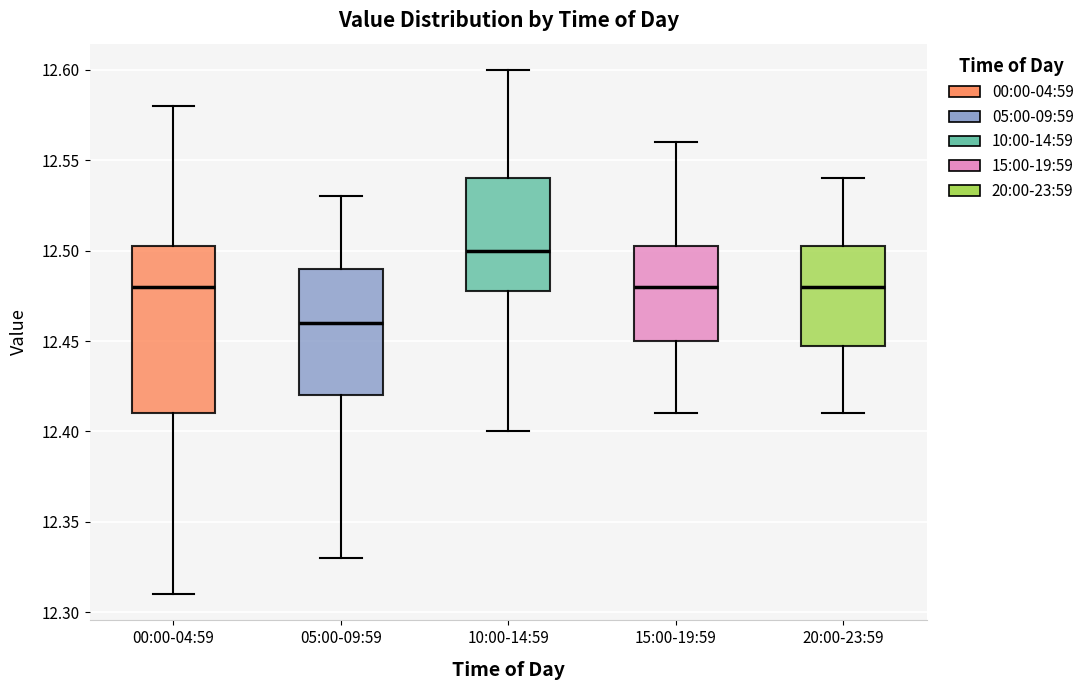

Where is the lower edge of the box for 10:00-14:59 on the y-axis? The values are not printed on the chart, so give them approximately, as read against the axis.

12.480